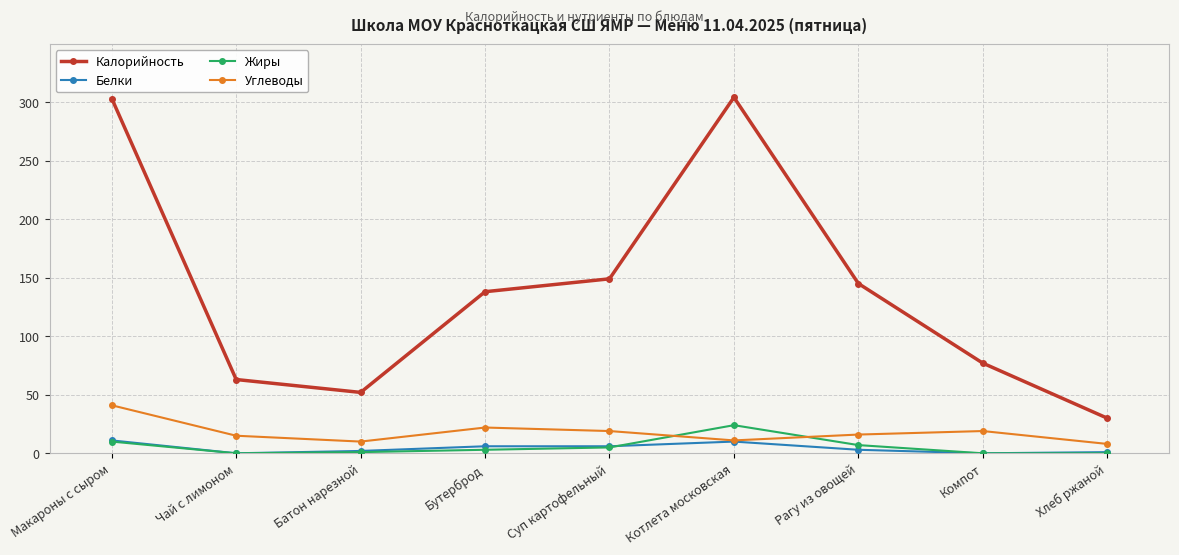

At which category does Углеводы reach its first local peak?

Бутерброд